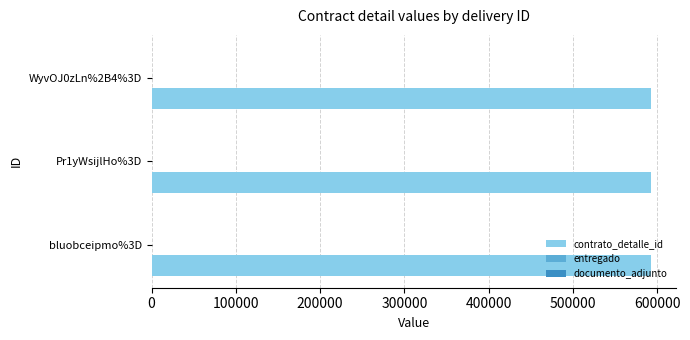

Which series has the largest total across all categories?

contrato_detalle_id